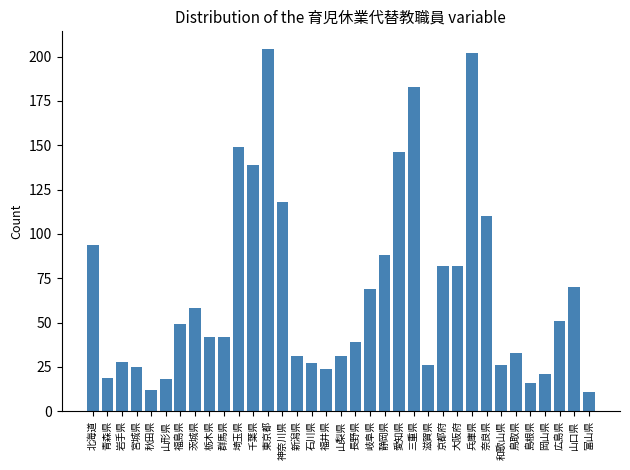

Does the chart contain any negative values?

No